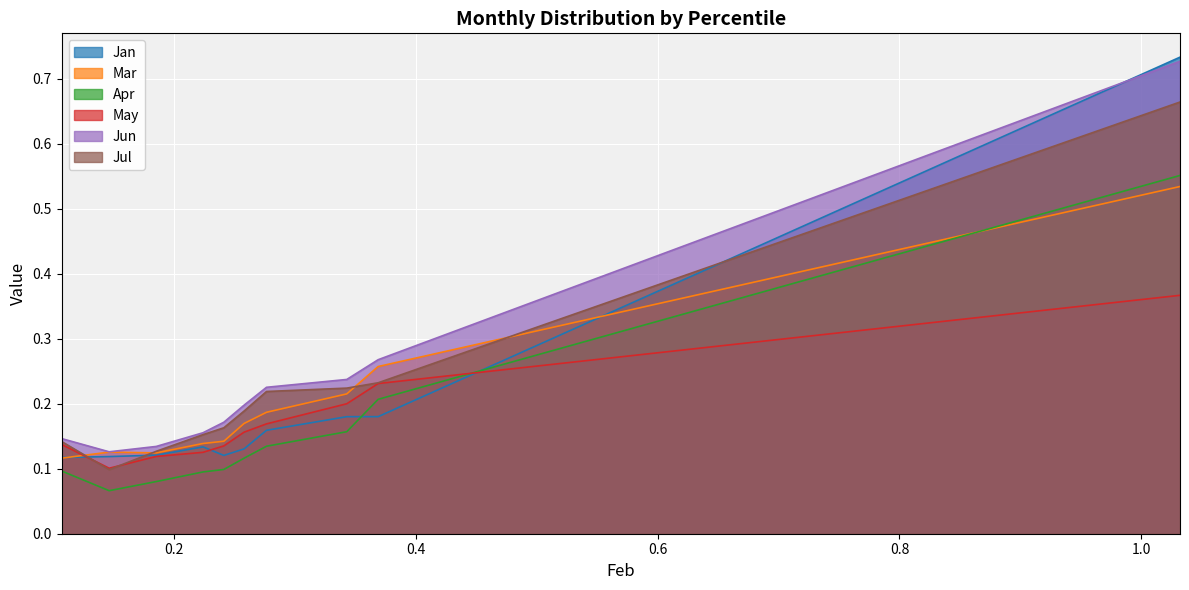

Which series ends up on top after the final intersection of May and Jan?

Jan